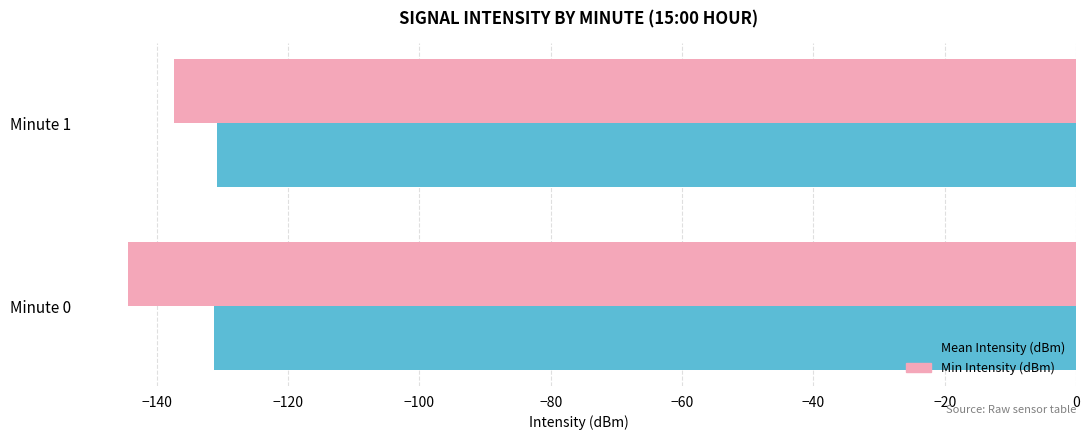

What is the average value of the Mean Intensity (dBm) series?

-131.1